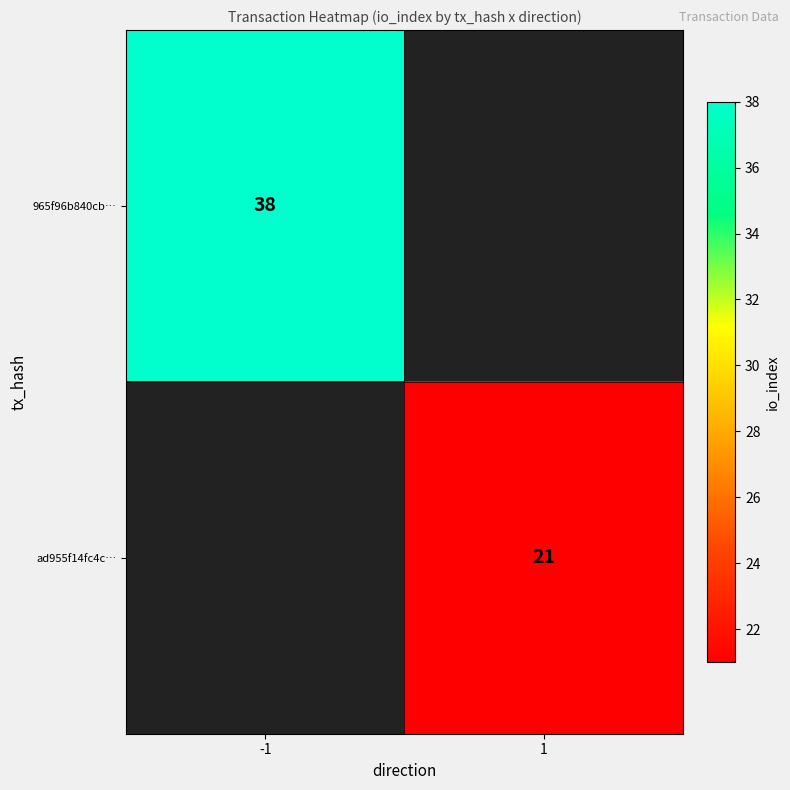

True or false: 965f96b840cb… has a value of 65 at -1.

False